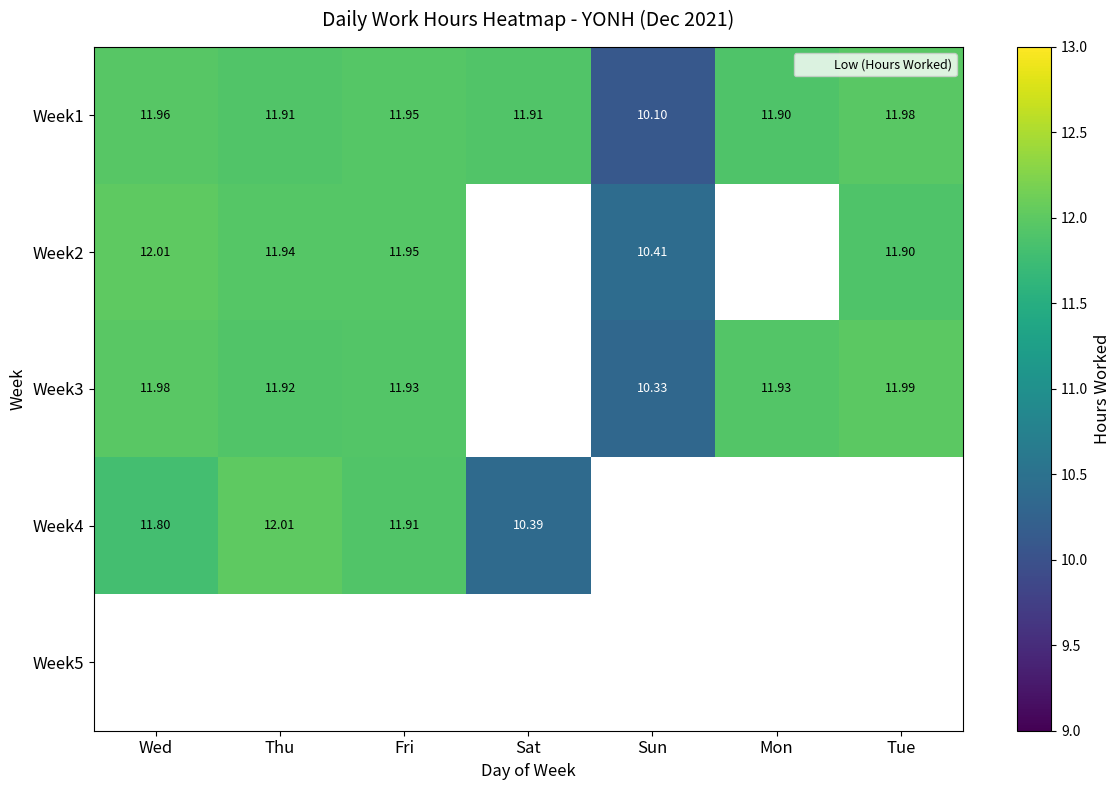

Which category has the highest value in the Week4 series?

Thu